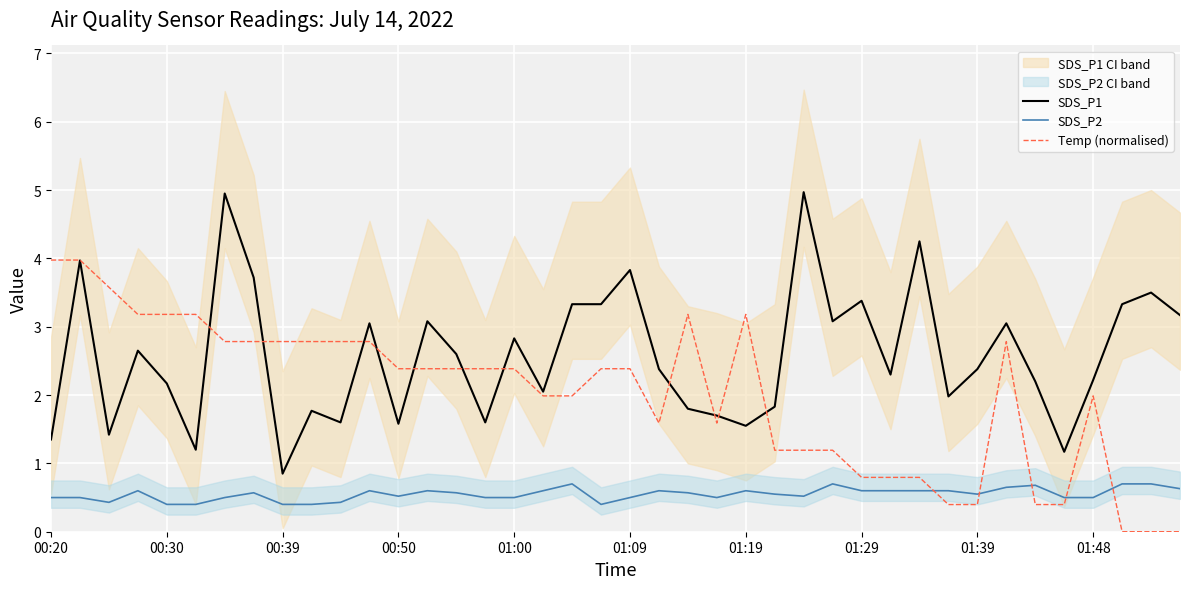

True or false: Temp (normalised) has more than 2 interior local peaks.

True